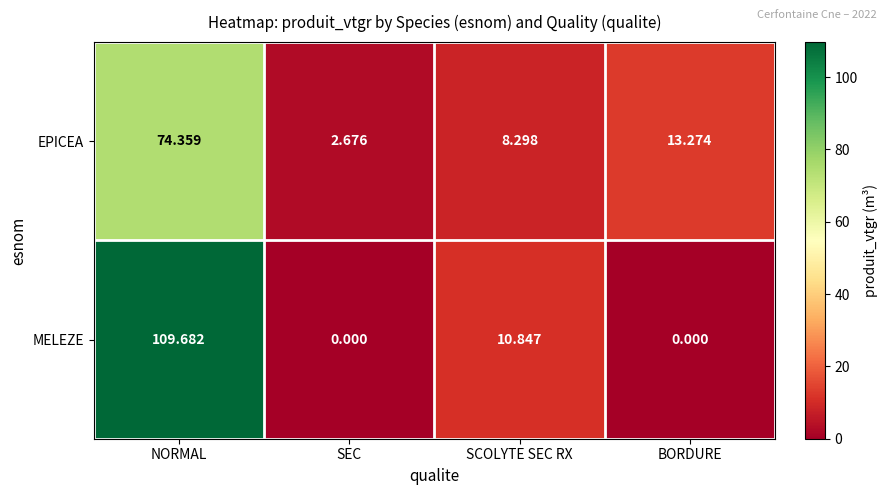

Rank the series at SEC from lowest to highest value.

MELEZE, EPICEA